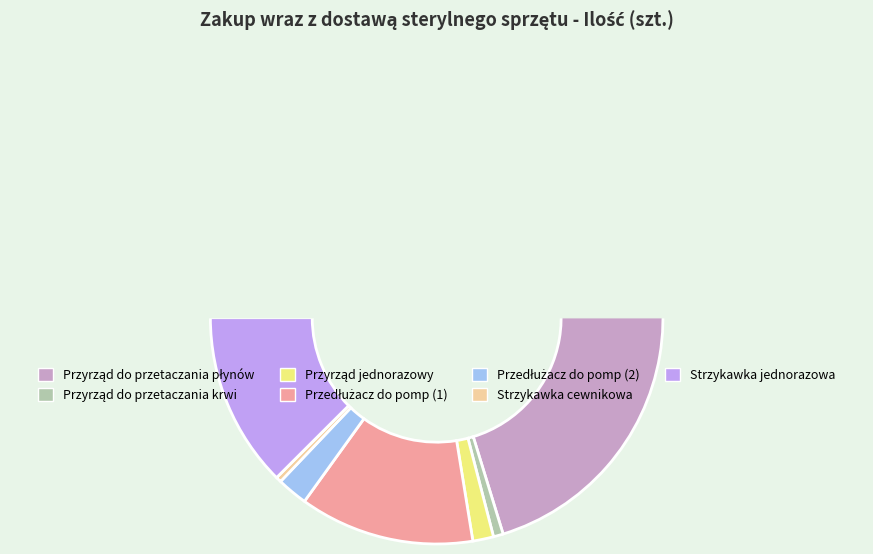

What is the change in value from Przyrząd do przetaczania płynów infuzyjnych to Strzykawka cewnikowa 100 ml?

-44750